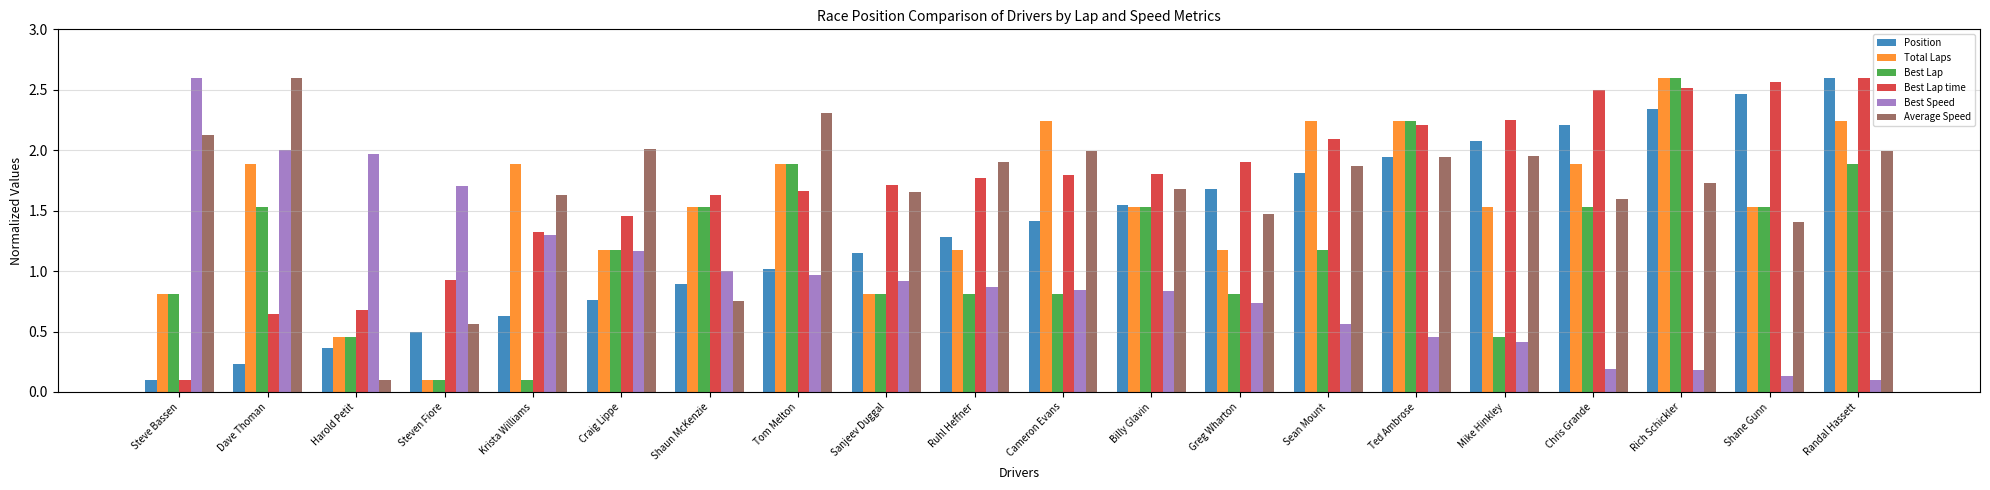

Read the Position value at Mike Hinkley.

2.1